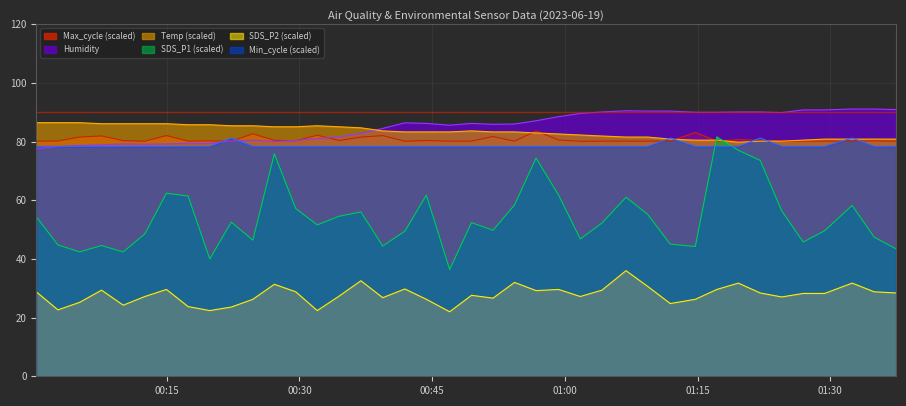

What is the minimum value for Humidity?

77.6